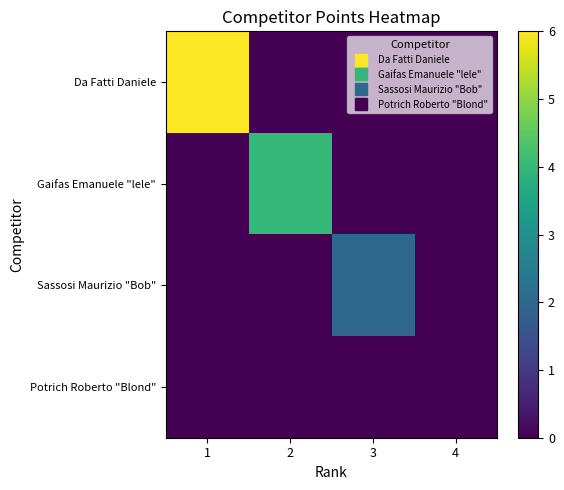

Which series changed the most between 1 and 2?

Da Fatti Daniele